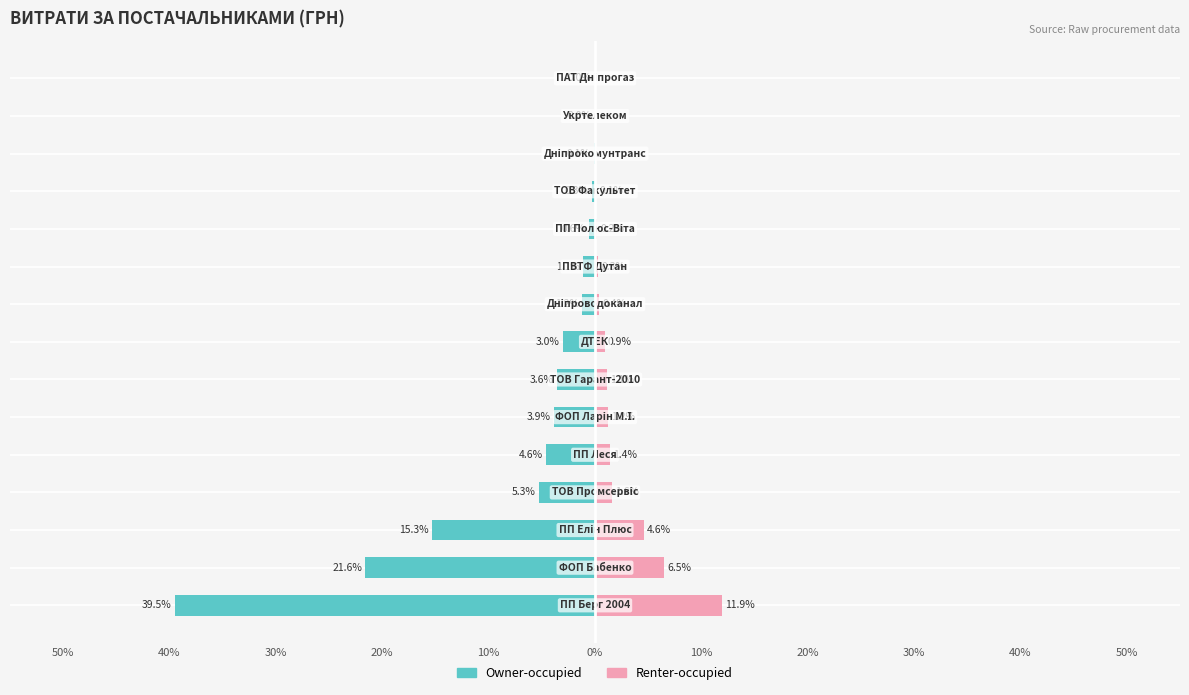

Does the chart contain stacked bars?

No